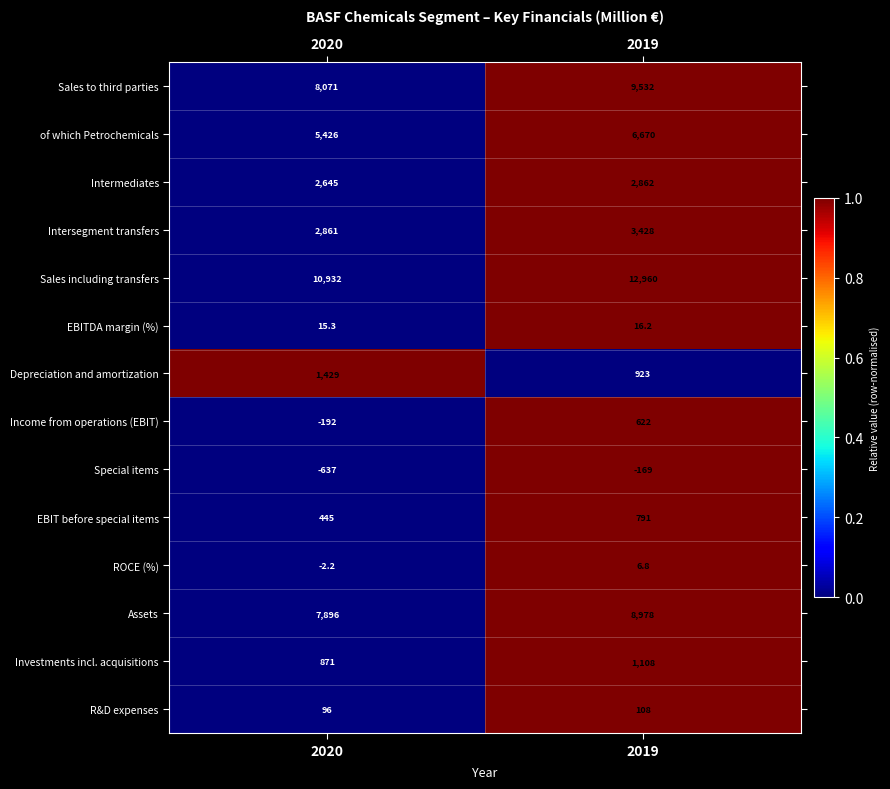

Reading left to right, what are all the values shown in this chart?

Sales to third parties: 2020=8071.0	2019=9532.0
of which Petrochemicals: 2020=5426.0	2019=6670.0
Intermediates: 2020=2645.0	2019=2862.0
Intersegment transfers: 2020=2861.0	2019=3428.0
Sales including transfers: 2020=10932.0	2019=12960.0
EBITDA margin (%): 2020=15.3	2019=16.2
Depreciation and amortization: 2020=1429.0	2019=923.0
Income from operations (EBIT): 2020=-192.0	2019=622.0
Special items: 2020=-637.0	2019=-169.0
EBIT before special items: 2020=445.0	2019=791.0
ROCE (%): 2020=-2.2	2019=6.8
Assets: 2020=7896.0	2019=8978.0
Investments incl. acquisitions: 2020=871.0	2019=1108.0
R&D expenses: 2020=96.0	2019=108.0